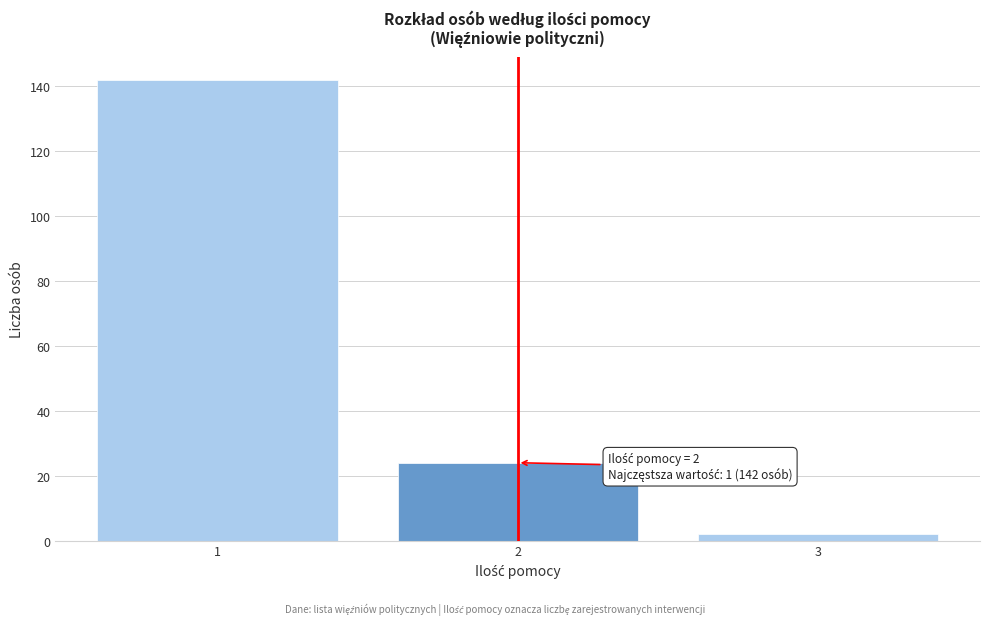

Reading right to left, what are all the values shown in this chart?

2	24	142